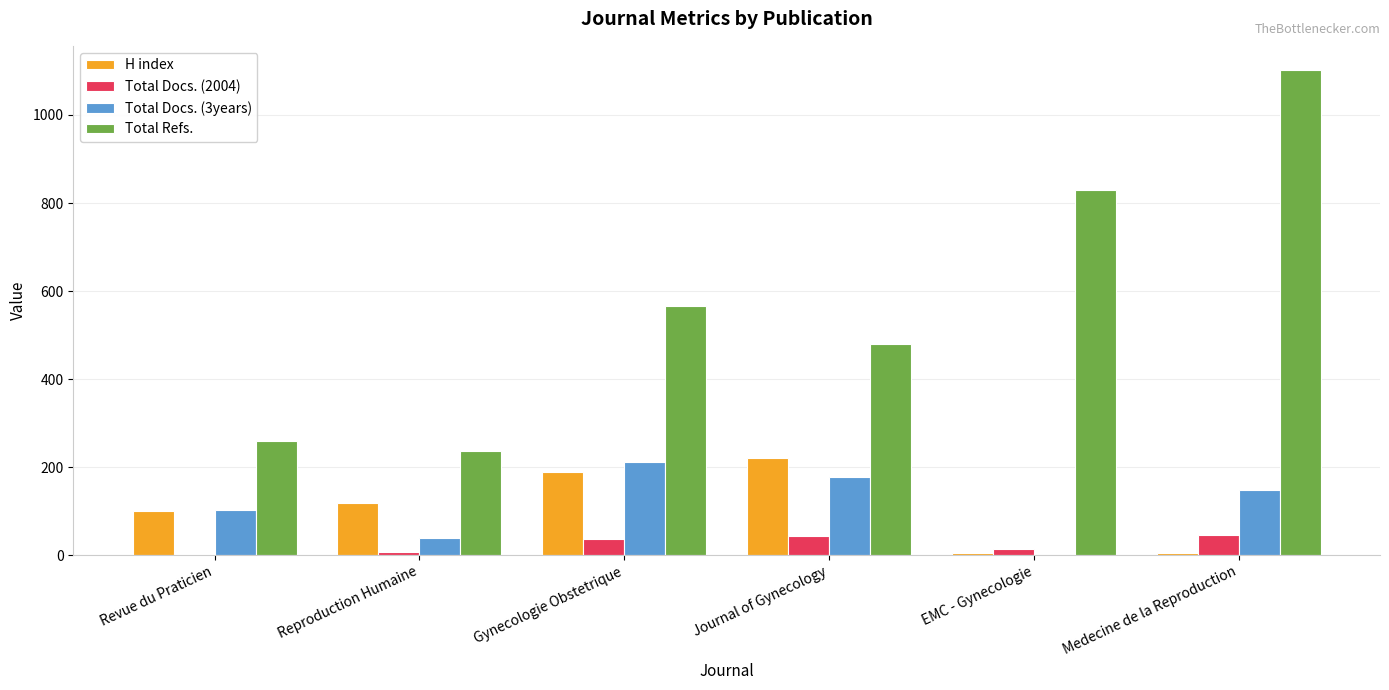

At which category is the sum across all series the highest?

Medecine de la Reproduction